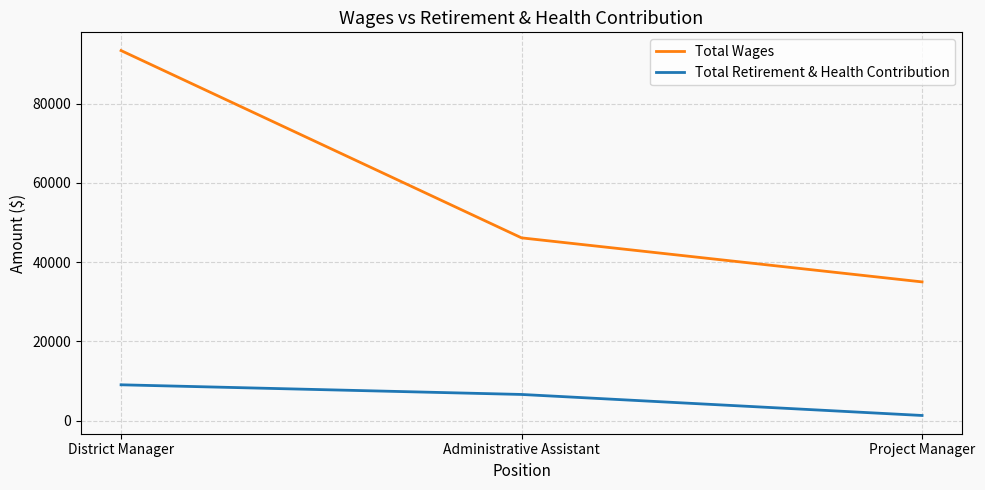

What position from the left is Project Manager?

3